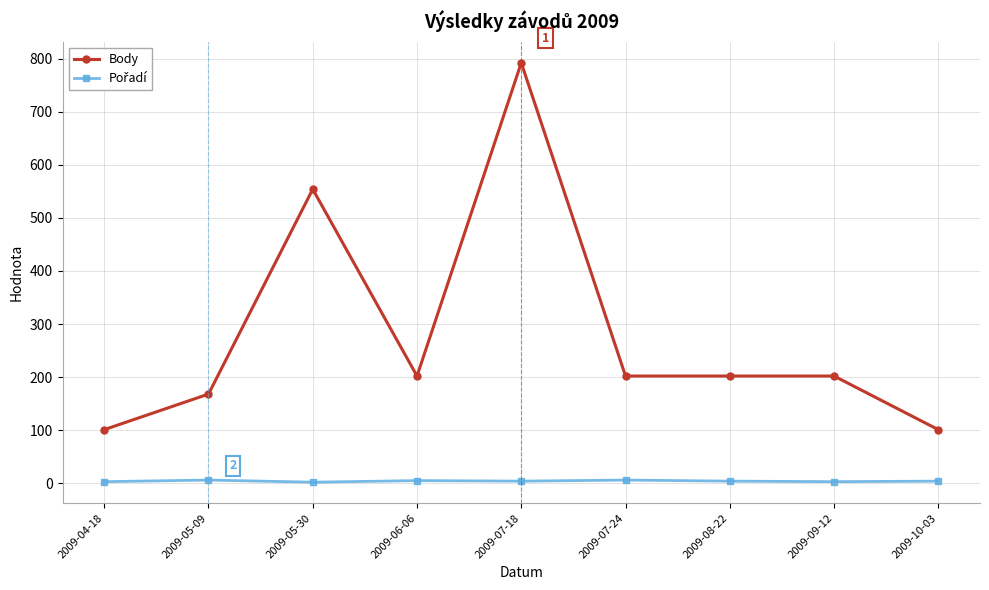

What is the label of the 3rd point from the left?

2009-05-30